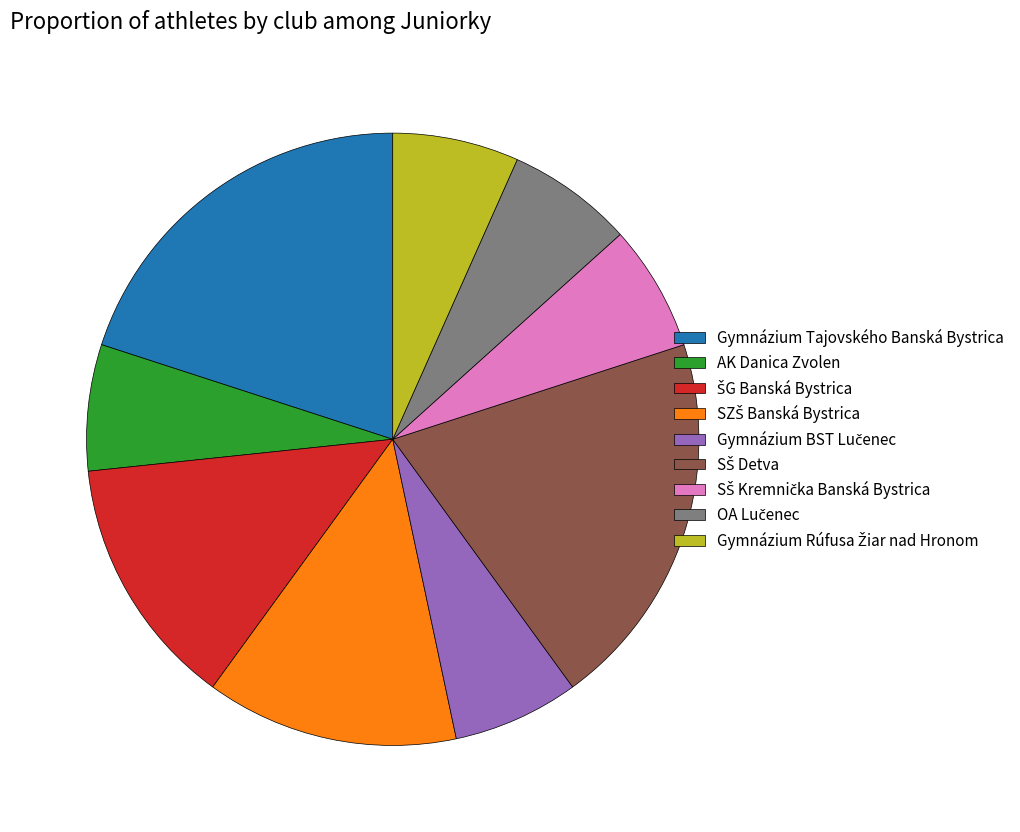

Is there a majority slice in this chart?

No